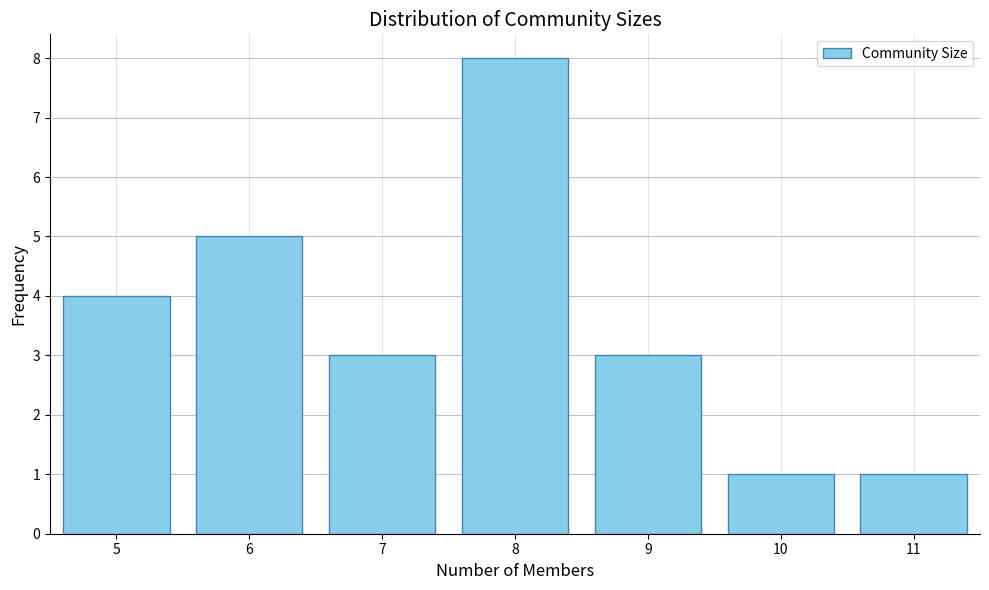

Reading right to left, transcribe all the data shown in this chart.

1	1	3	8	3	5	4